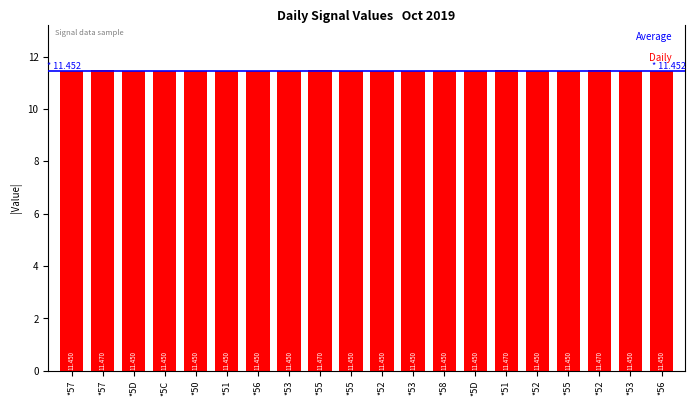

Reading left to right, what are all the values shown in this chart?

11.4	11.5	11.4	11.4	11.4	11.4	11.4	11.4	11.5	11.4	11.4	11.4	11.4	11.4	11.5	11.4	11.4	11.5	11.4	11.4